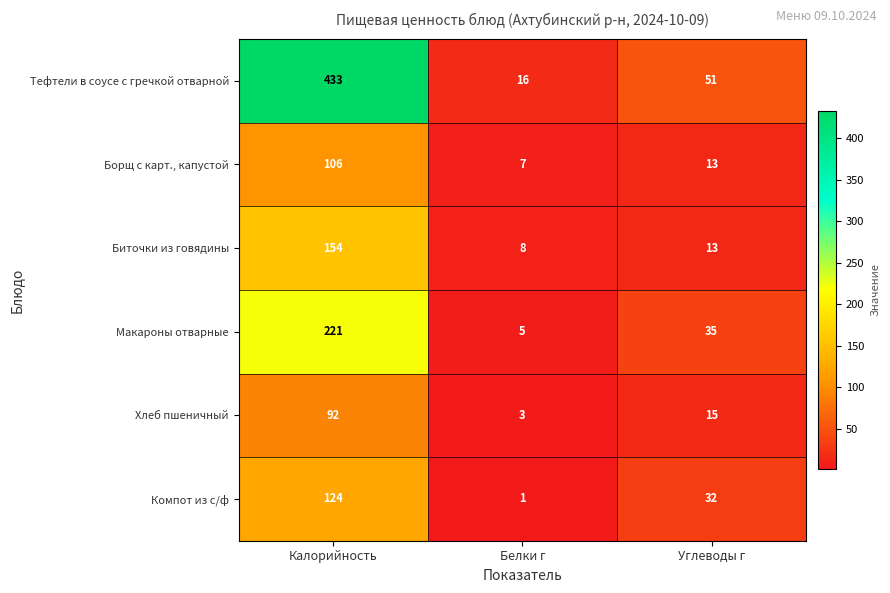

Which series has the largest total across all categories?

Тефтели в соусе с гречкой отварной